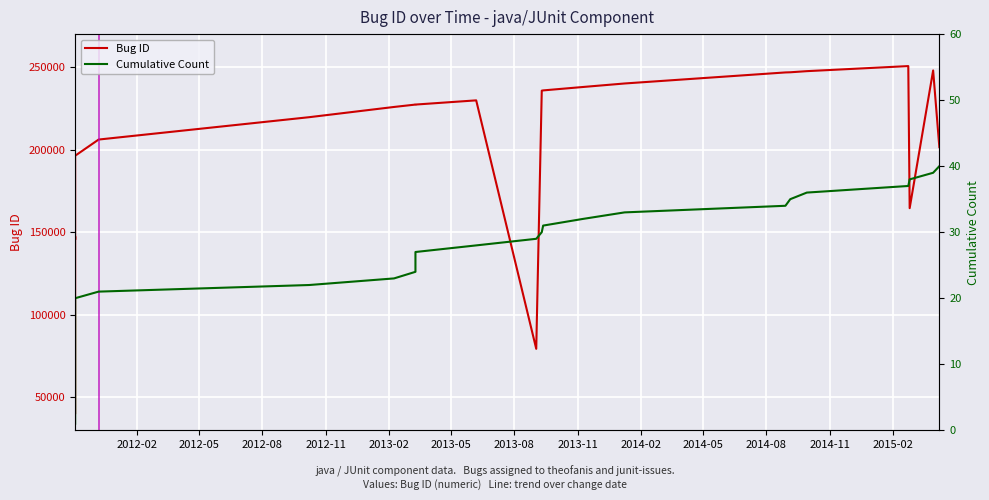

What are all the series names shown in the legend?

Bug ID, Cumulative Count